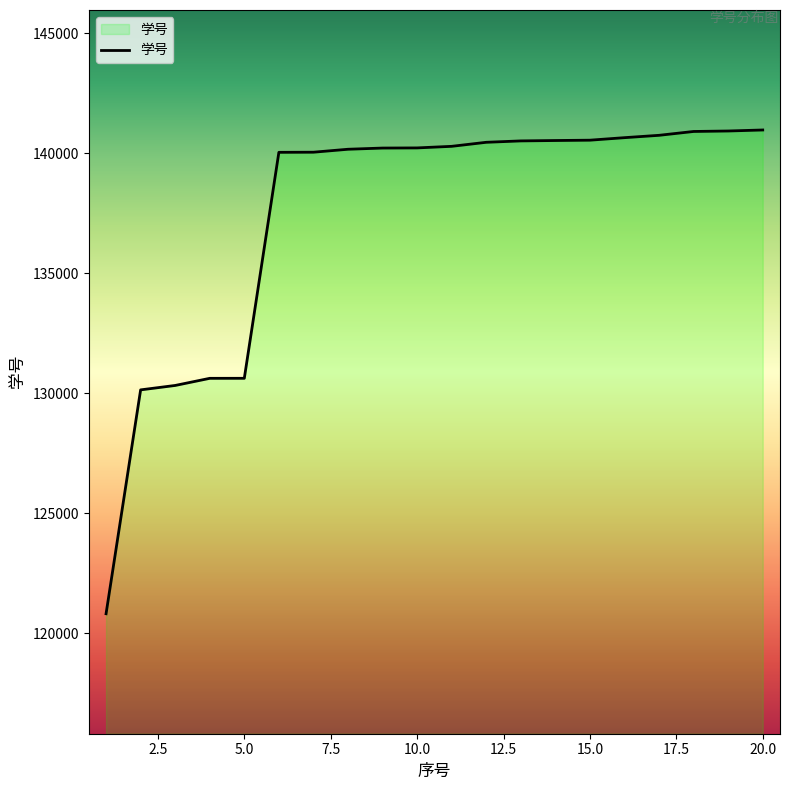

What is the difference between the maximum and minimum values?

20159